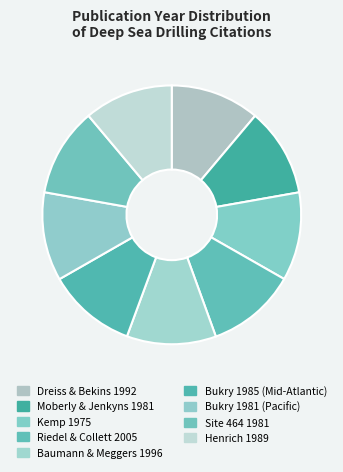

Count the number of slices in the pie.

9